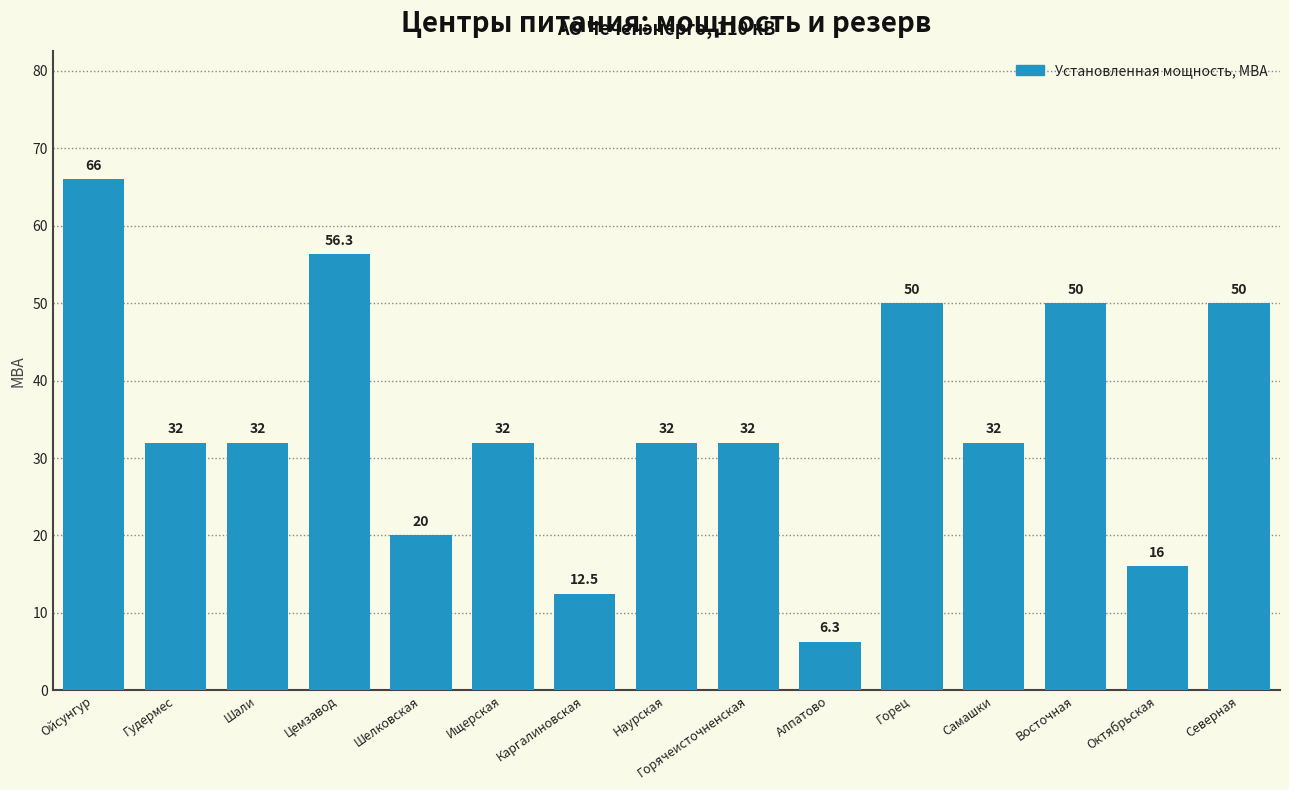

Reading left to right, what are all the values shown in this chart?

Ойсунгур=66.0	Гудермес=32.0	Шали=32.0	Цемзавод=56.3	Шелковская=20.0	Ищерская=32.0	Каргалиновская=12.5	Наурская=32.0	Горячеисточненская=32.0	Алпатово=6.3	Горец=50.0	Самашки=32.0	Восточная=50.0	Октябрьская=16.0	Северная=50.0